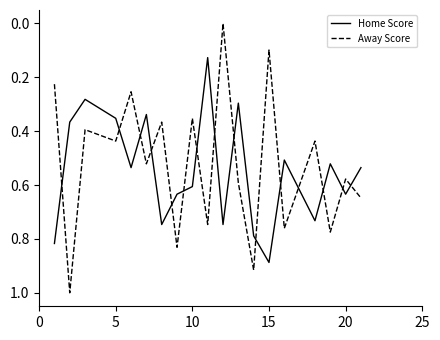

True or false: Away Score and Home Score intersect in this chart.

True